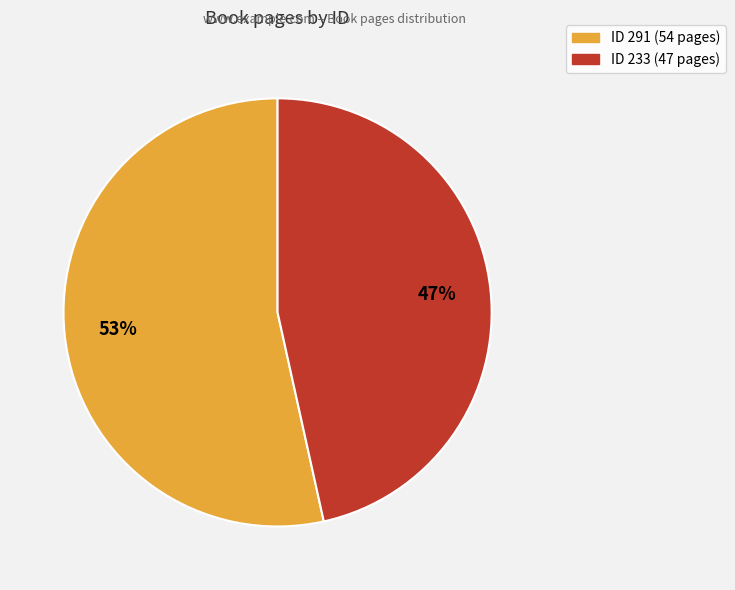

To the nearest percent, what is the average slice percentage?

50%